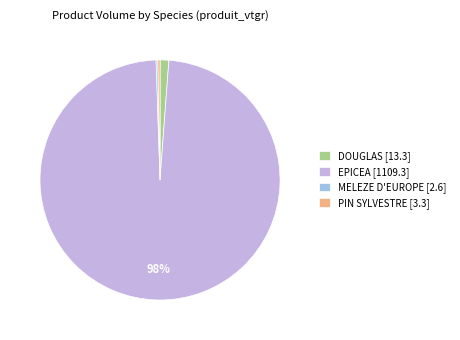

True or false: DOUGLAS [13.3] accounts for 1% of the total.

True